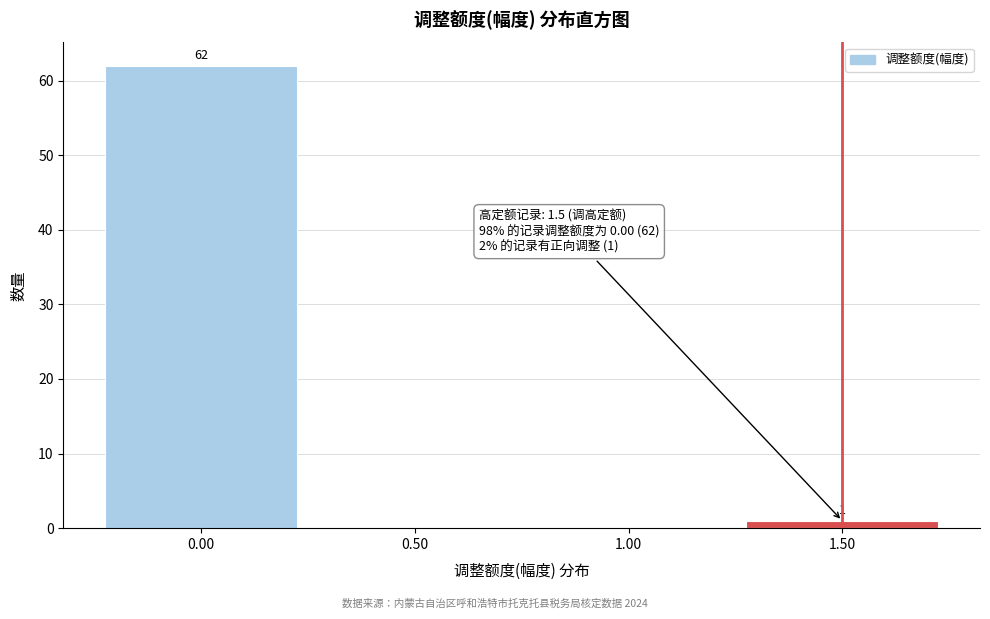

Reading left to right, extract all data points from this chart.

0.00=62	0.50=0	1.00=0	1.50=1